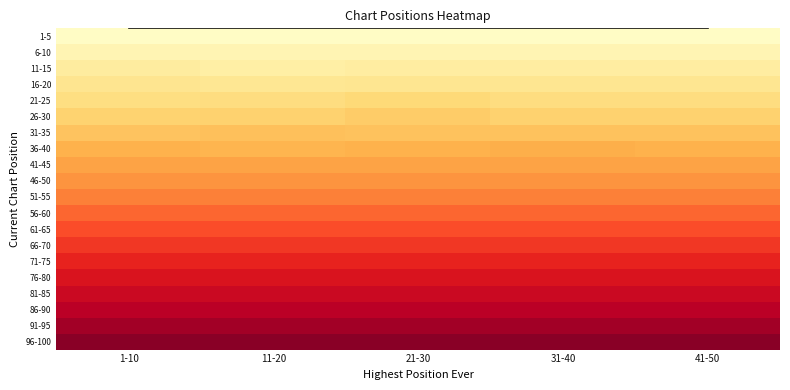

Is the value of 11-15 at 11-20 greater than the value of 91-95 at 21-30?

No